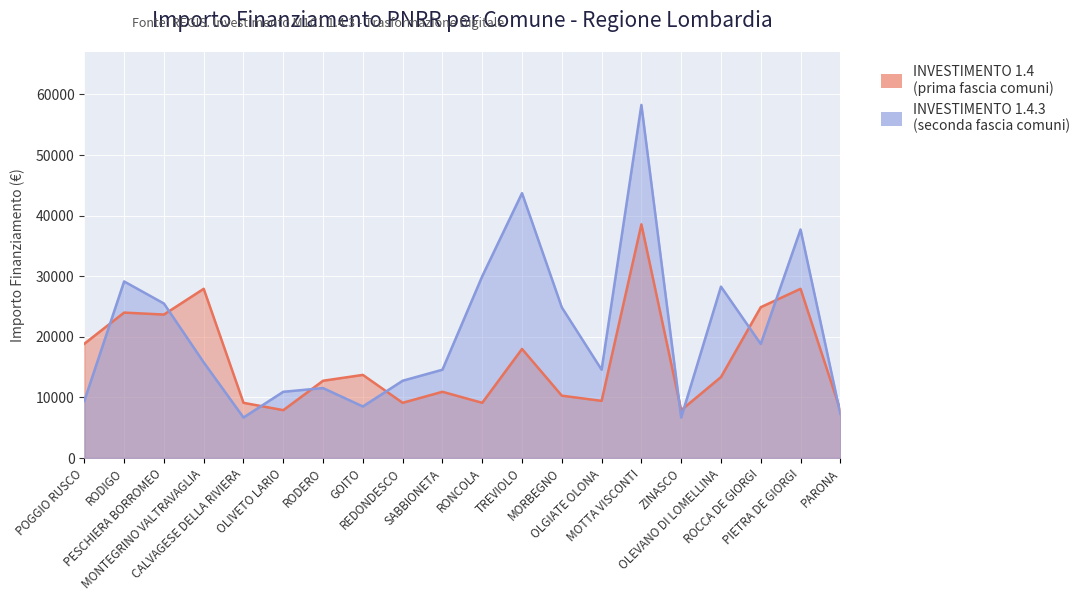

True or false: INVESTIMENTO 1.4 has more than 0 interior local peaks.

True